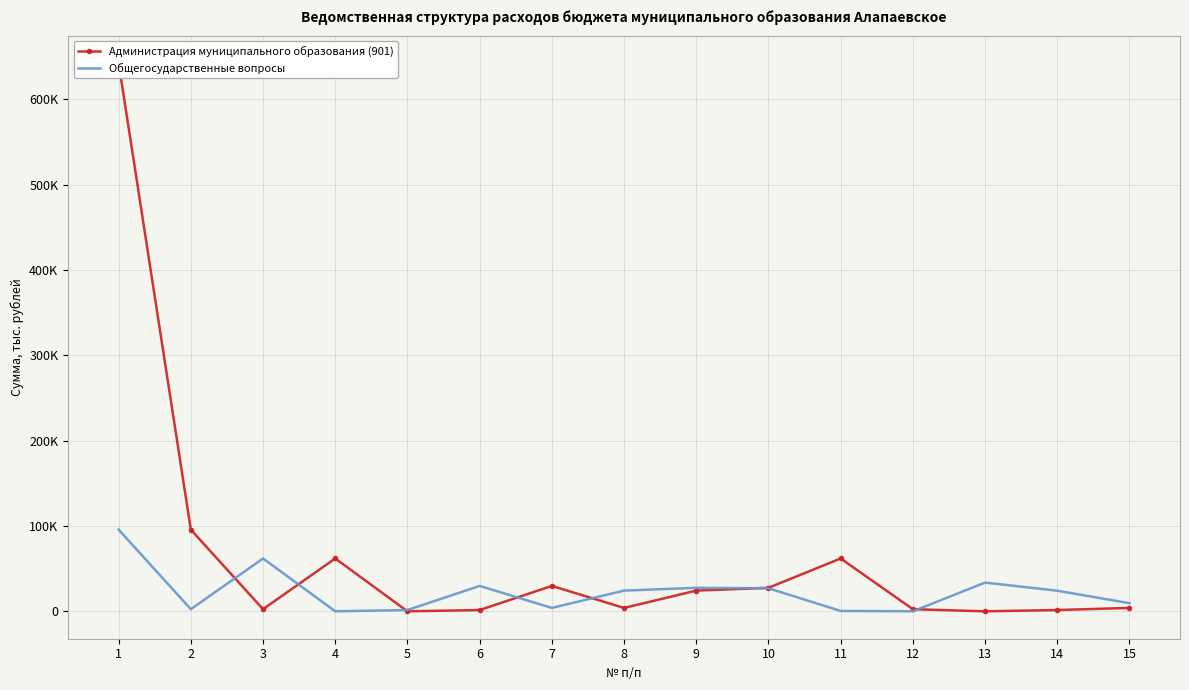

At which category is the sum across all series the highest?

1